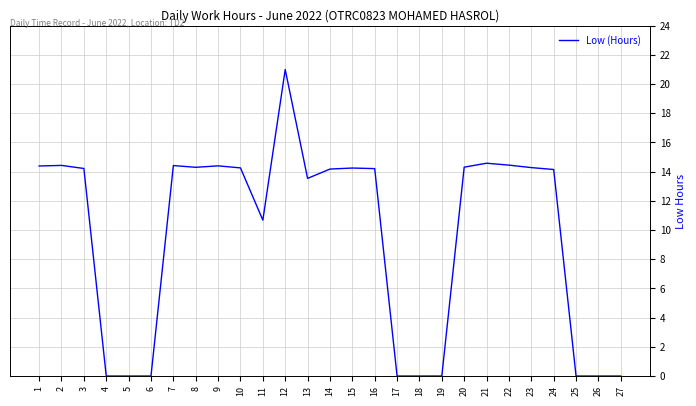

Is it true that the value at 3 is 3.9?

False